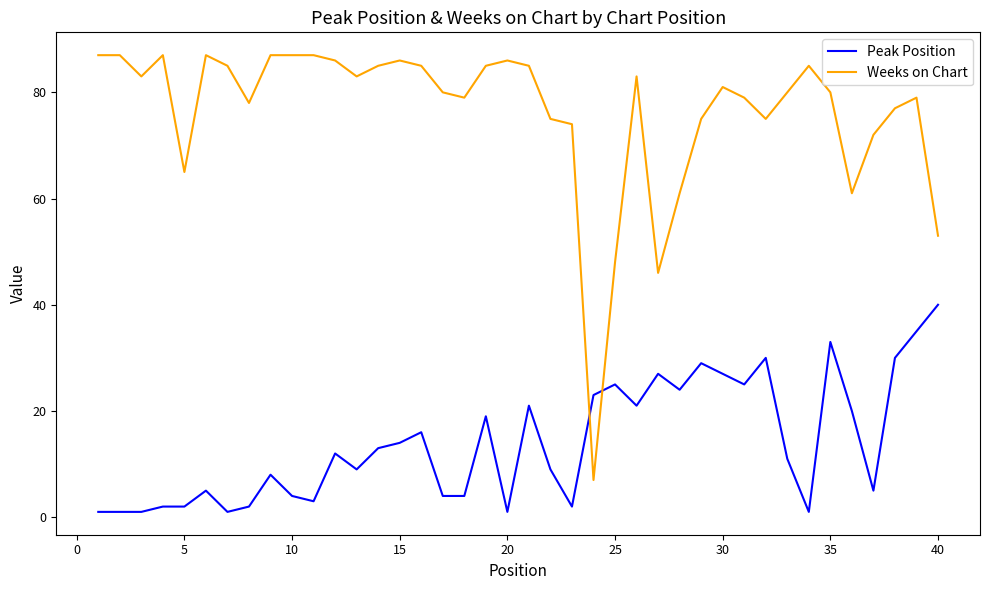

Reading left to right, extract all data points from this chart.

Peak Position: 1	1	1	2	2	5	1	2	8	4	3	12	9	13	14	16	4	4	19	1	21	9	2	23	25	21	27	24	29	27	25	30	11	1	33	20	5	30	35	40
Weeks on Chart: 87	87	83	87	65	87	85	78	87	87	87	86	83	85	86	85	80	79	85	86	85	75	74	7	48	83	46	61	75	81	79	75	80	85	80	61	72	77	79	53